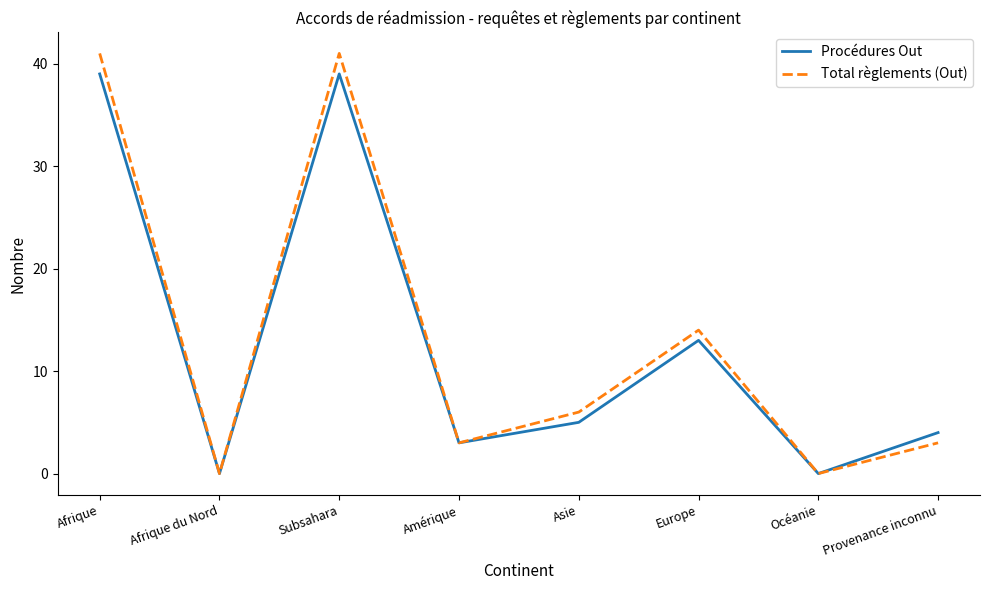

What is the highest value of the Procédures Out series?

39